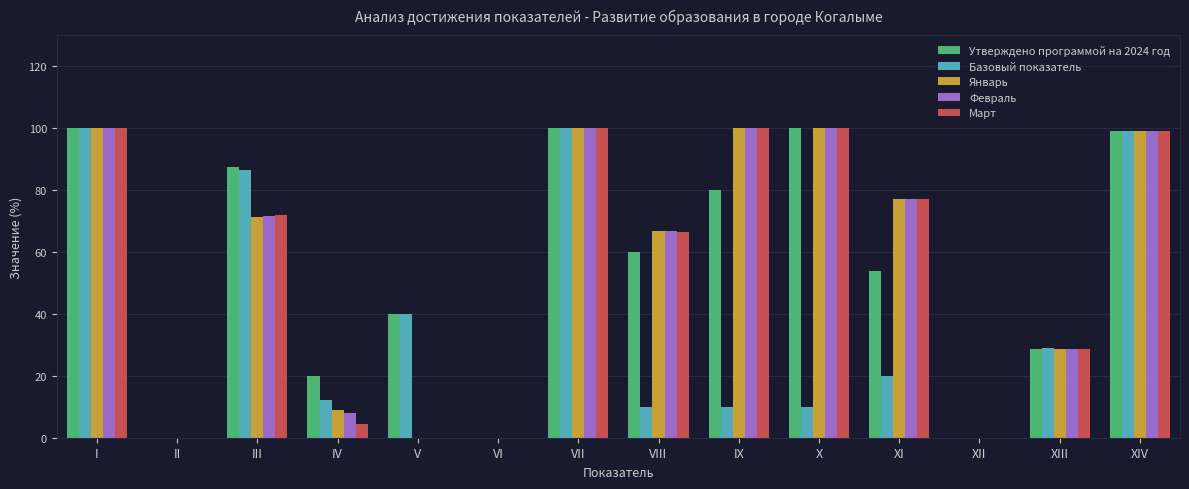

Where does the Базовый показатель series first go above 20?

I